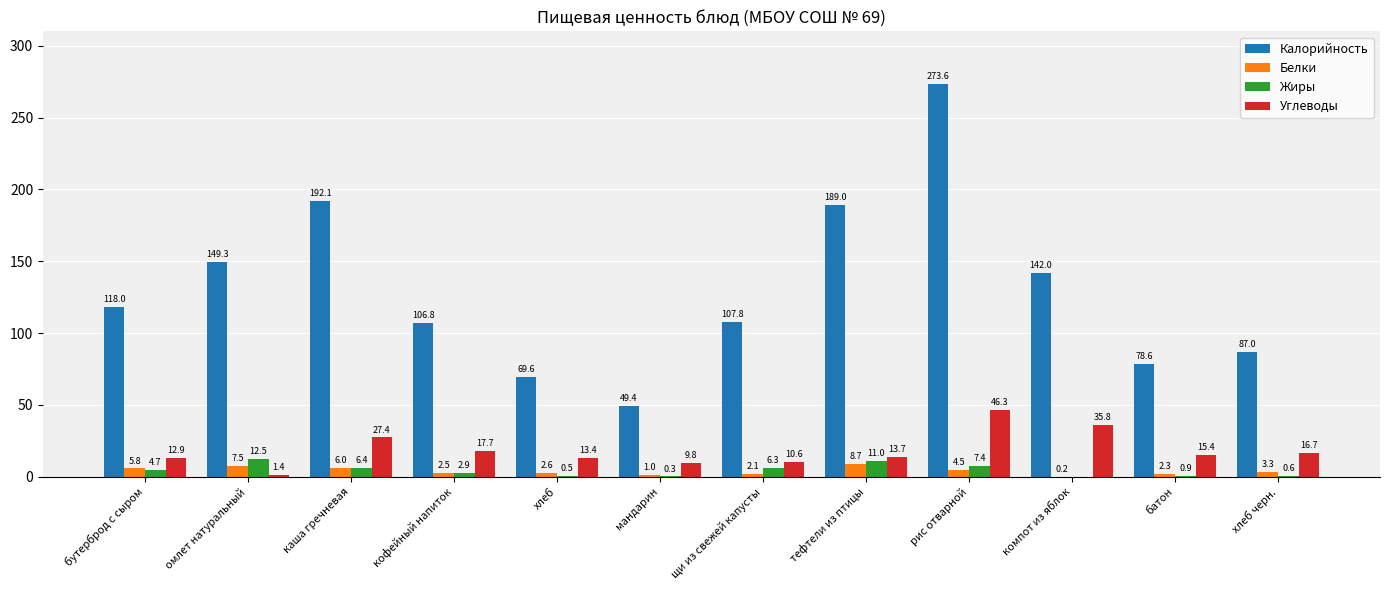

Count the number of categories in the chart.

12